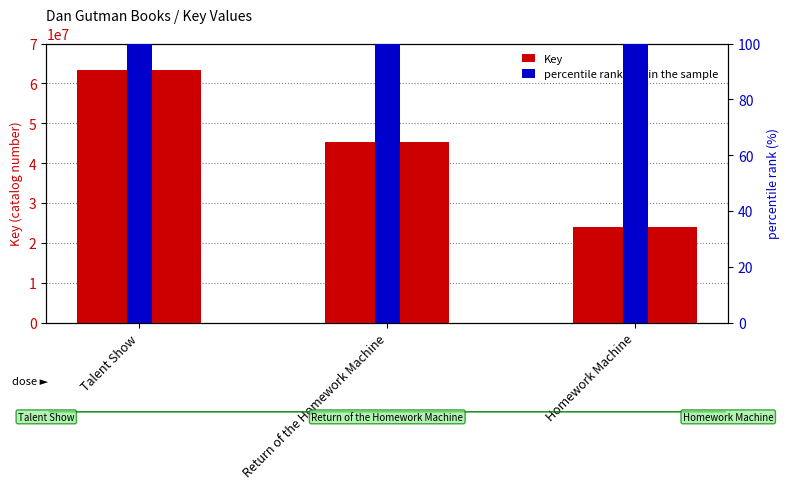

What is the label of the 3rd bar from the left?

Homework Machine